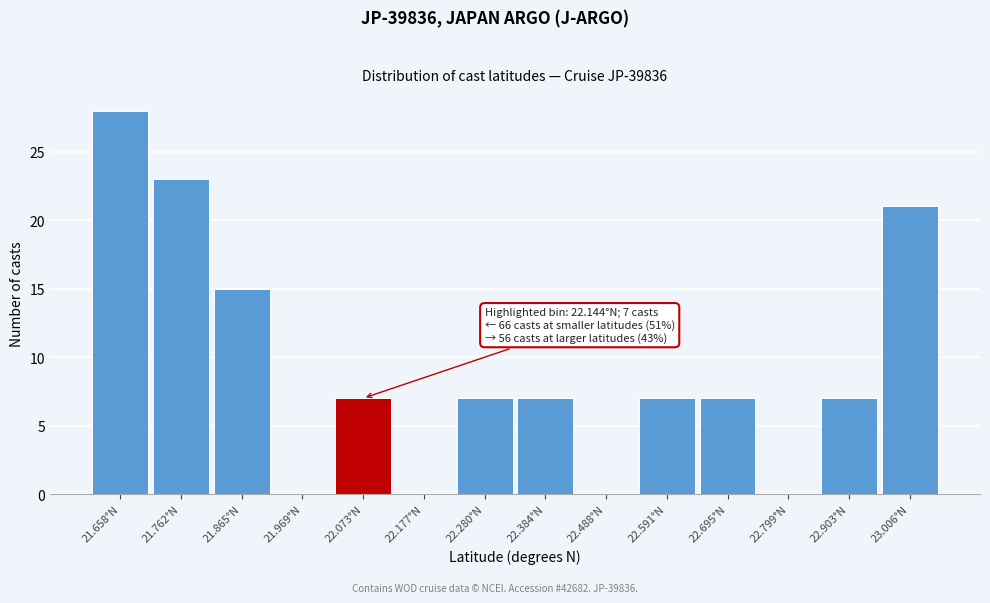

Reading left to right, list all the values displayed in this chart.

21.658°N=28	21.762°N=23	21.865°N=15	21.969°N=0	22.073°N=7	22.177°N=0	22.280°N=7	22.384°N=7	22.488°N=0	22.591°N=7	22.695°N=7	22.799°N=0	22.903°N=7	23.006°N=21